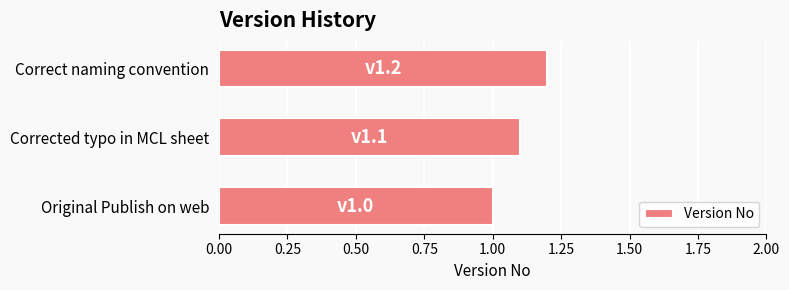

How many data points does each series have?

3